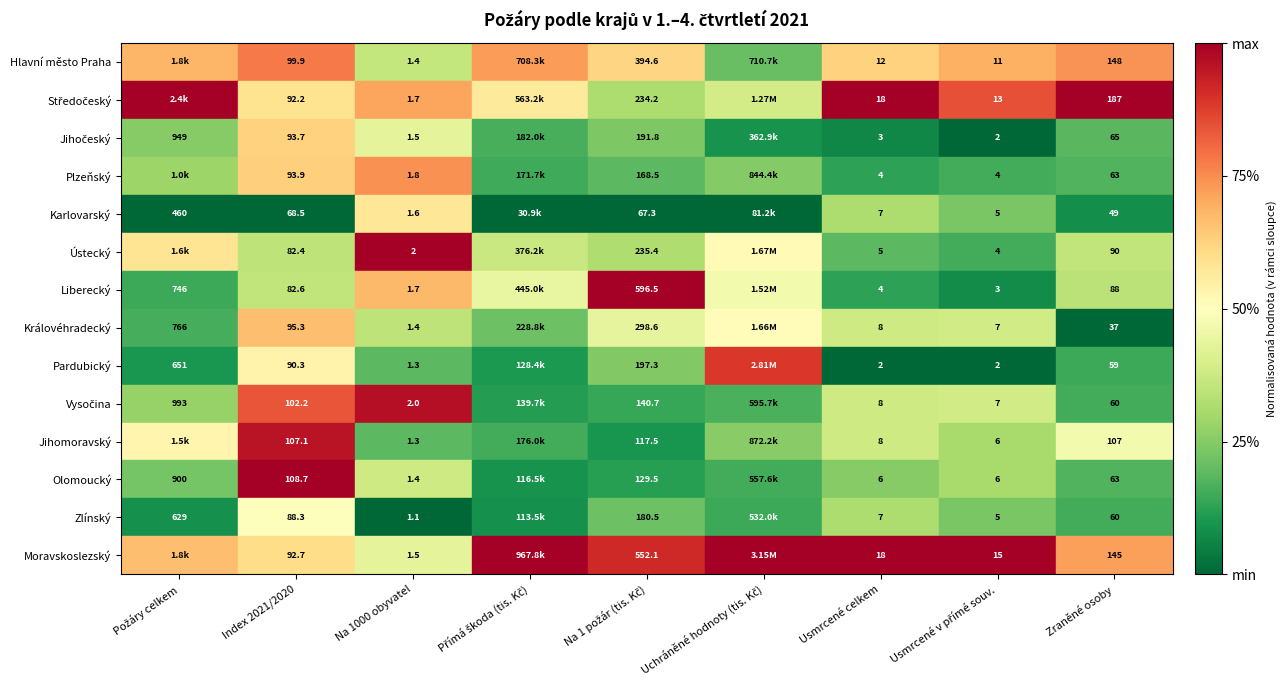

Is the value of Karlovarský at Index 2021/2020 greater than the value of Ústecký at Na 1000 obyvatel?

Yes